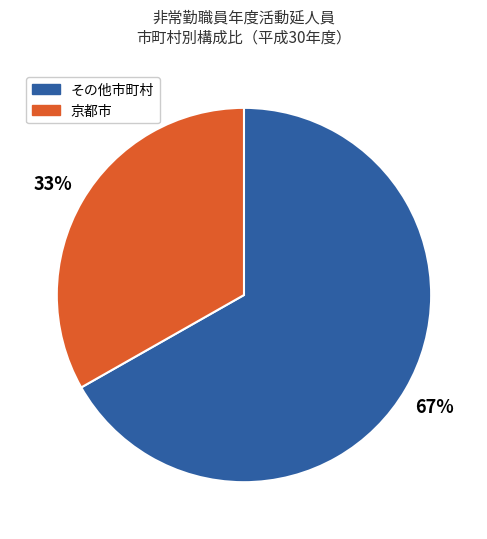

Is there a majority slice in this chart?

Yes